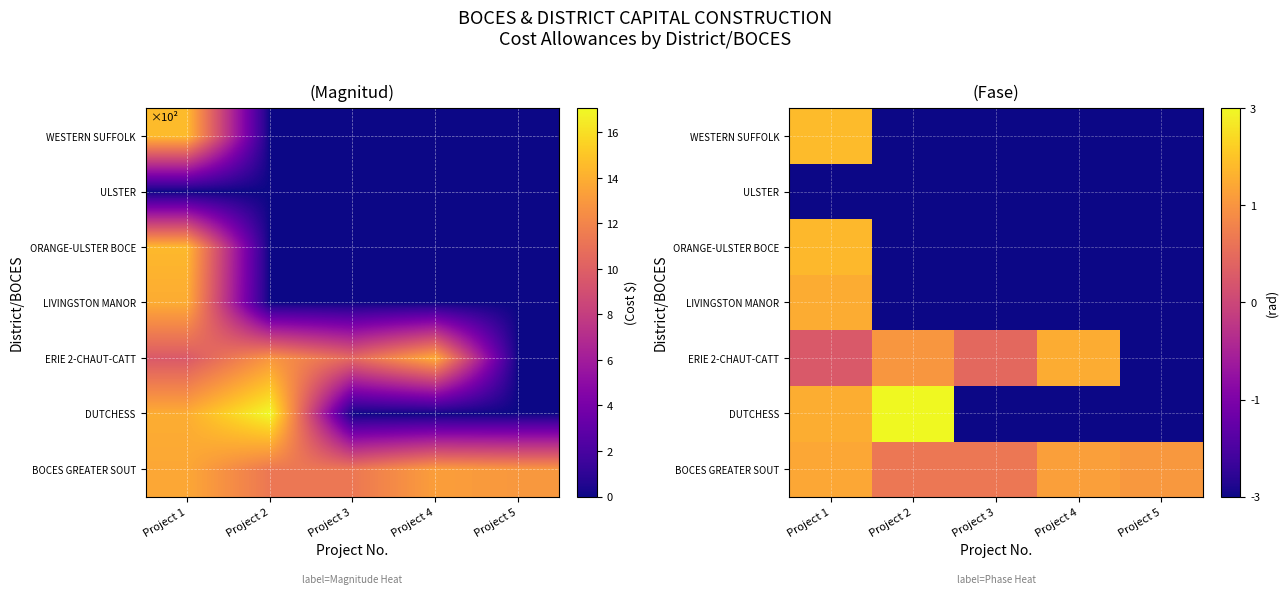

What is the maximum value for BOCES GREATER SOUT?

1.9